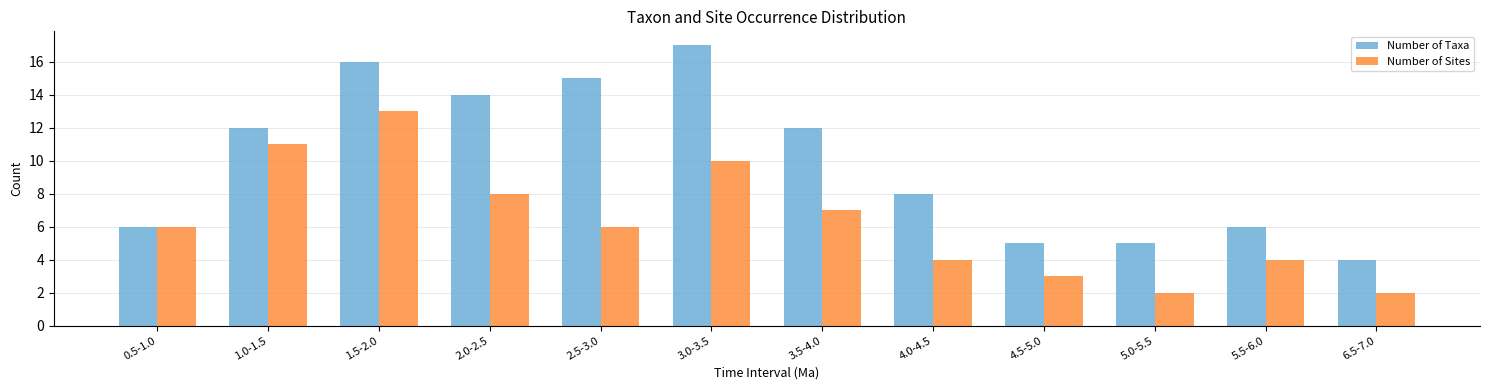

Reading left to right, list all the values displayed in this chart.

Number of Taxa: 0.5-1.0=6	1.0-1.5=12	1.5-2.0=16	2.0-2.5=14	2.5-3.0=15	3.0-3.5=17	3.5-4.0=12	4.0-4.5=8	4.5-5.0=5	5.0-5.5=5	5.5-6.0=6	6.5-7.0=4
Number of Sites: 0.5-1.0=6	1.0-1.5=11	1.5-2.0=13	2.0-2.5=8	2.5-3.0=6	3.0-3.5=10	3.5-4.0=7	4.0-4.5=4	4.5-5.0=3	5.0-5.5=2	5.5-6.0=4	6.5-7.0=2